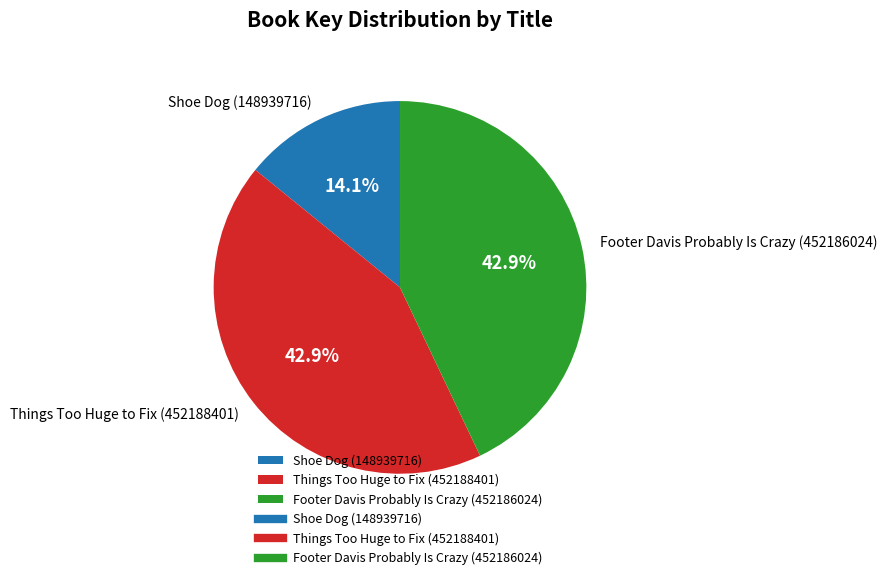

True or false: Shoe Dog (148939716) accounts for 28% of the total.

False